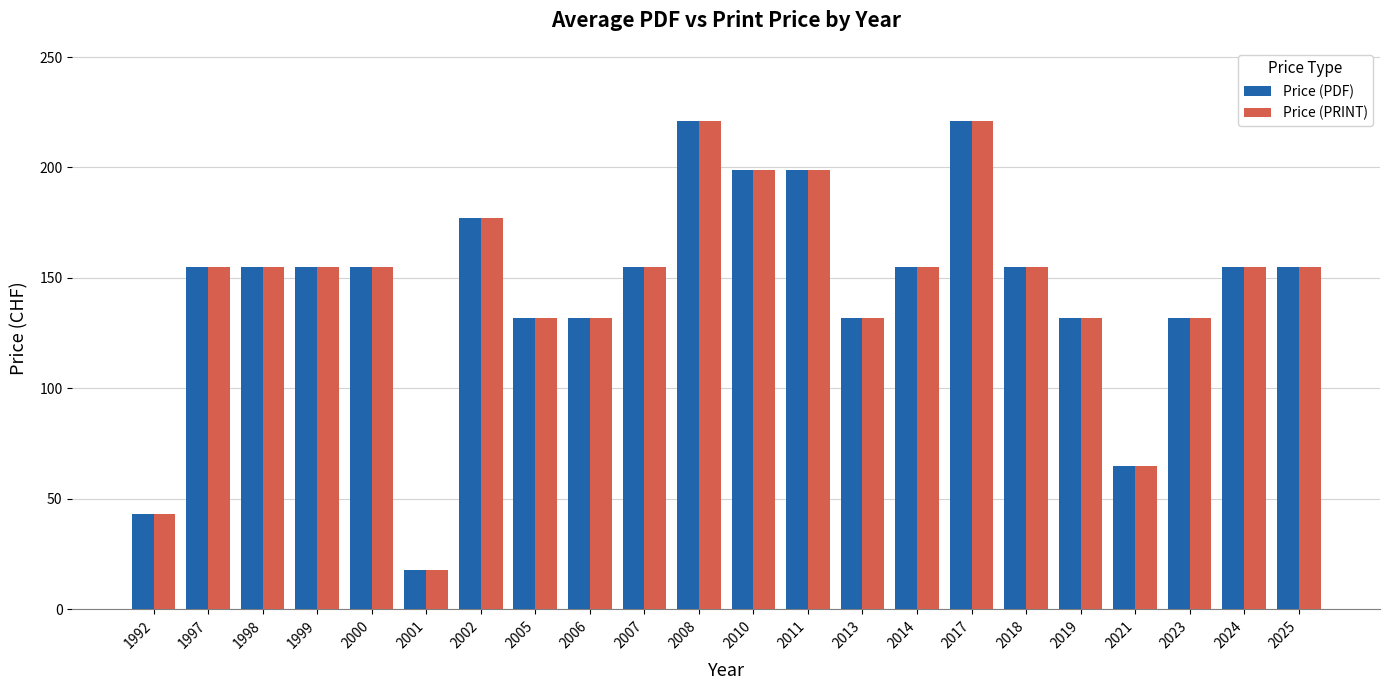

Reading left to right, transcribe all the data shown in this chart.

Price (PDF): 1992=43	1997=155	1998=155	1999=155	2000=155	2001=18	2002=177	2005=132	2006=132	2007=155	2008=221	2010=199	2011=199	2013=132	2014=155	2017=221	2018=155	2019=132	2021=65	2023=132	2024=155	2025=155
Price (PRINT): 1992=43	1997=155	1998=155	1999=155	2000=155	2001=18	2002=177	2005=132	2006=132	2007=155	2008=221	2010=199	2011=199	2013=132	2014=155	2017=221	2018=155	2019=132	2021=65	2023=132	2024=155	2025=155